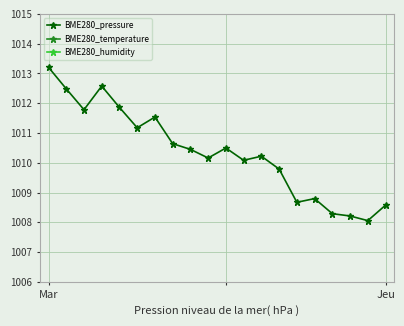

The BME280_pressure series shows 498.5 at 3. True or false?

False